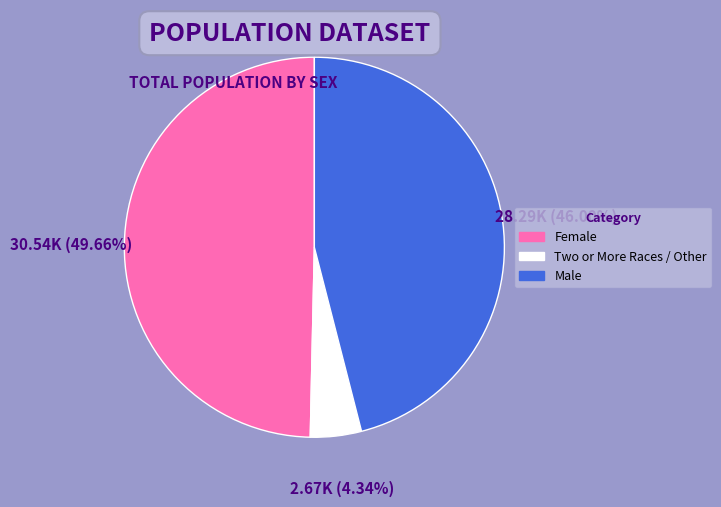

Which slice is the largest?

Female